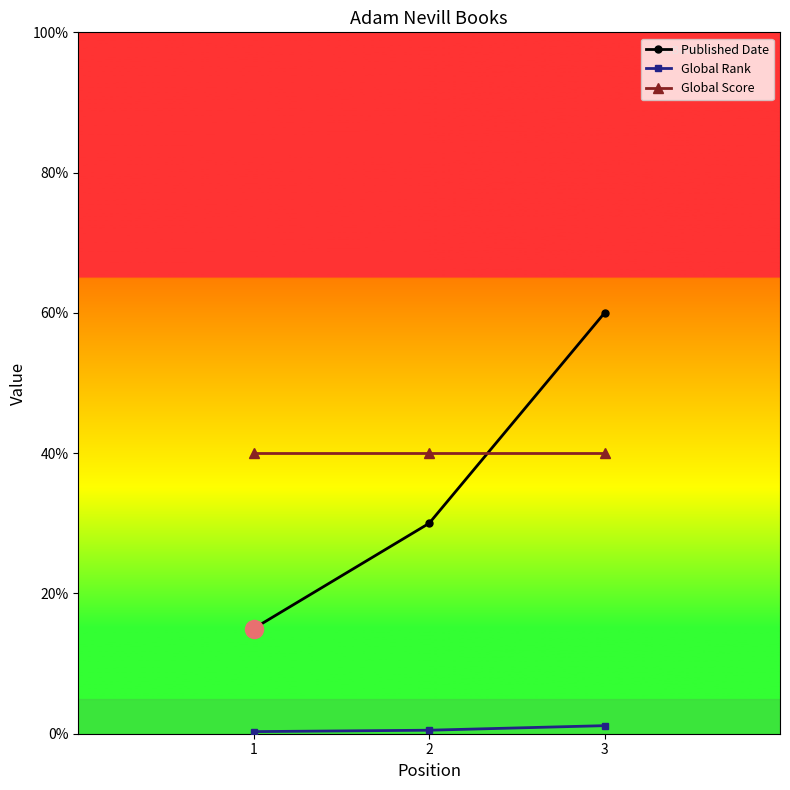

Rank the series by their maximum value, from highest to lowest.

Published Date, Global Score, Global Rank